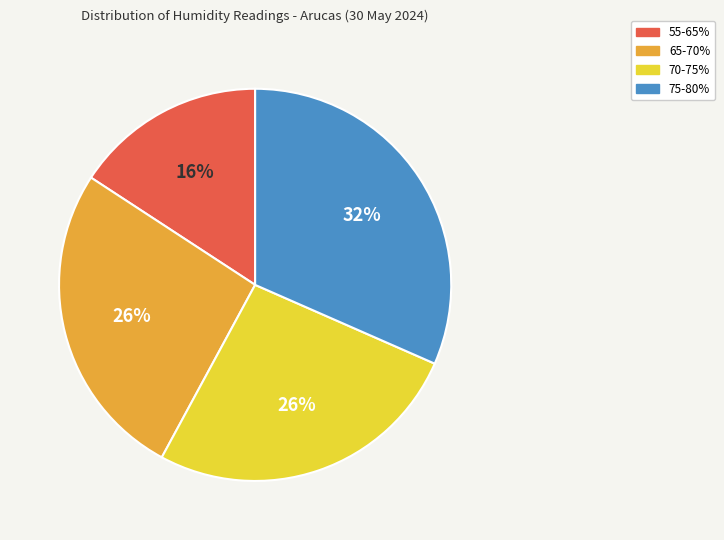

Count the number of slices in the pie.

4